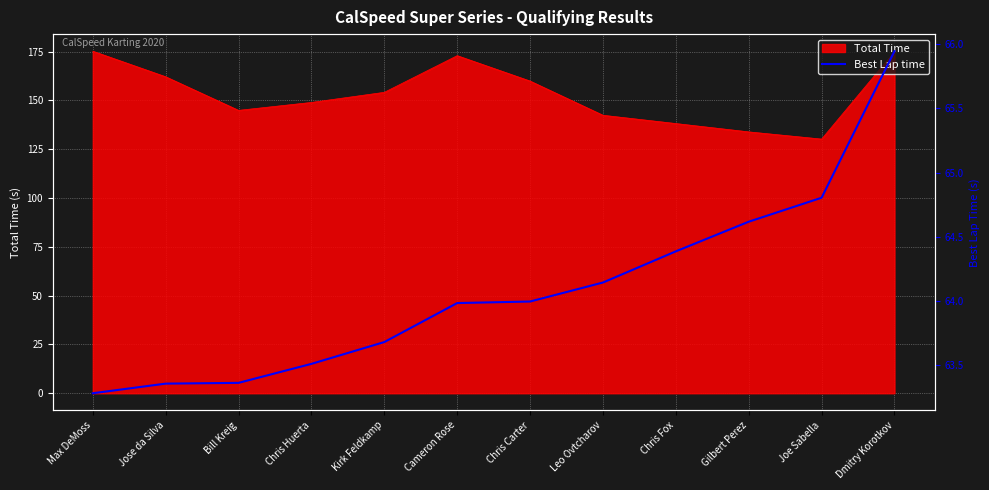

What is the minimum value shown in the chart?

63.3